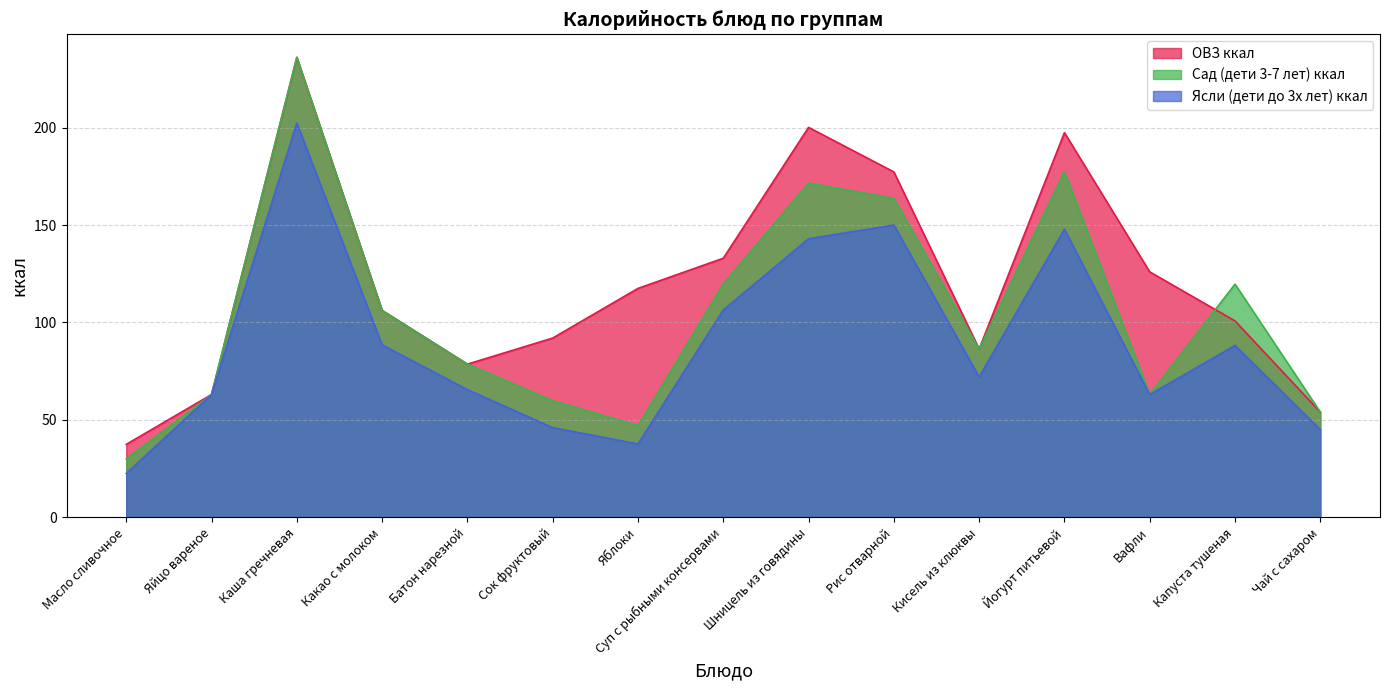

The Ясли (дети до 3х лет) ккал series shows 33.8 at Батон нарезной. True or false?

False